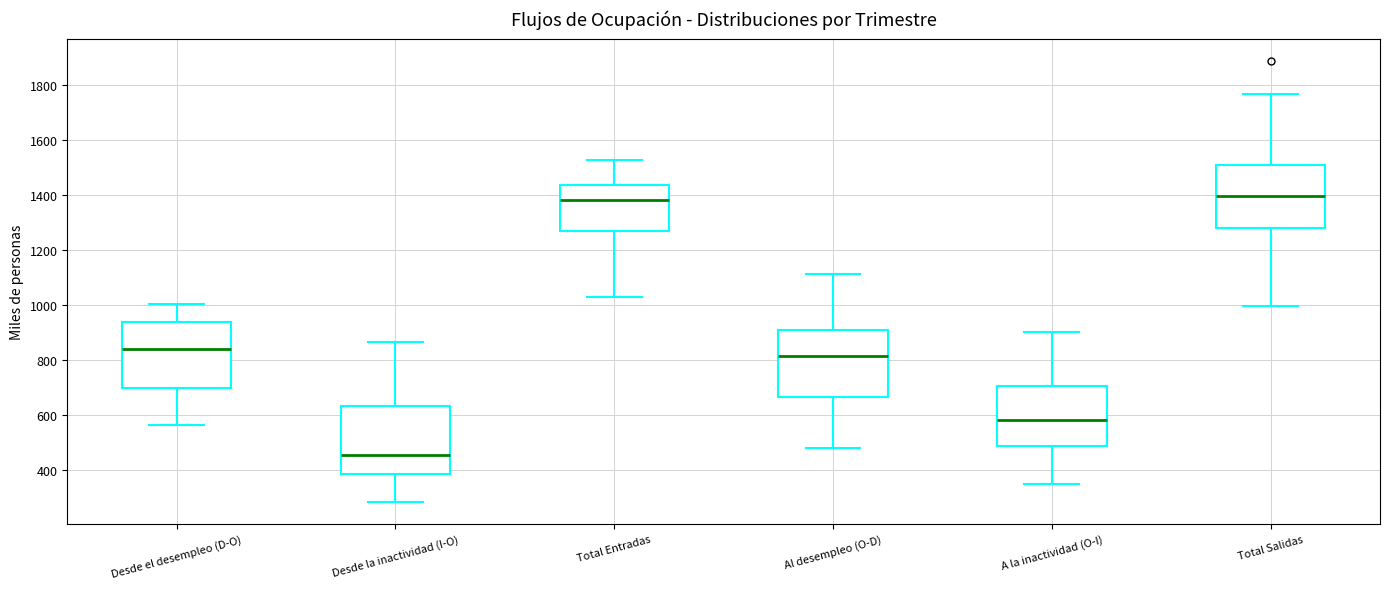

Reading left to right, read every box against the y-axis: the position of its median line, the range the box covers, and the ends of its whiskers. The values are not printed on the chart, so give them approximately, as read against the axis.

Desde el desempleo (D-O): median 840, box 700 to 940, whiskers 560 to 1000
Desde la inactividad (I-O): median 460, box 380 to 640, whiskers 280 to 860
Total Entradas: median 1380, box 1260 to 1440, whiskers 1020 to 1520
Al desempleo (O-D): median 820, box 660 to 900, whiskers 480 to 1120
A la inactividad (O-I): median 580, box 480 to 700, whiskers 340 to 900
Total Salidas: median 1400, box 1280 to 1500, whiskers 1000 to 1760